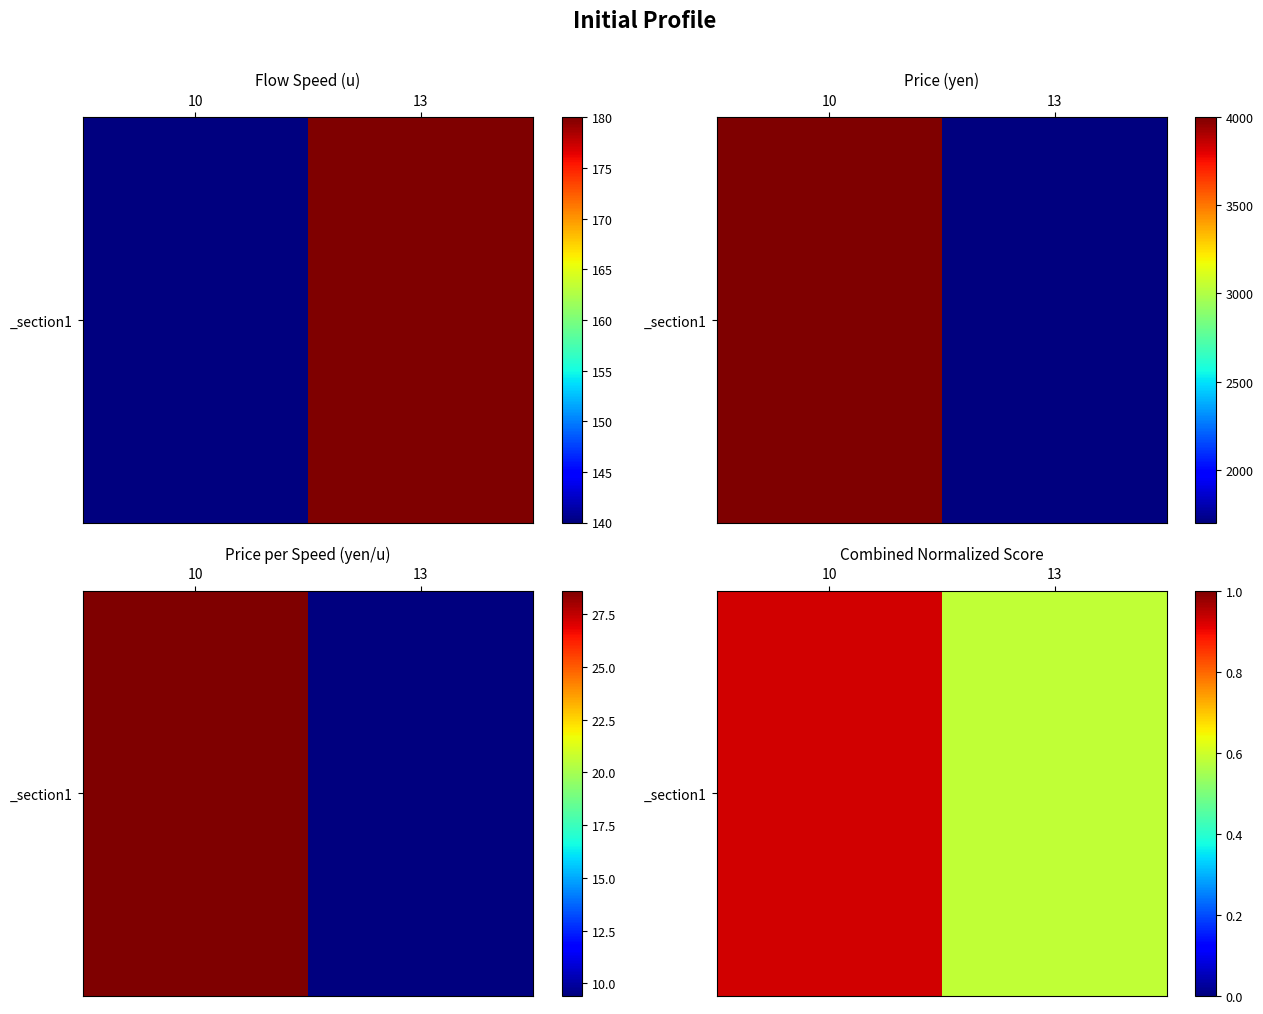

Is it true that the value at 13 is 0.6?

True